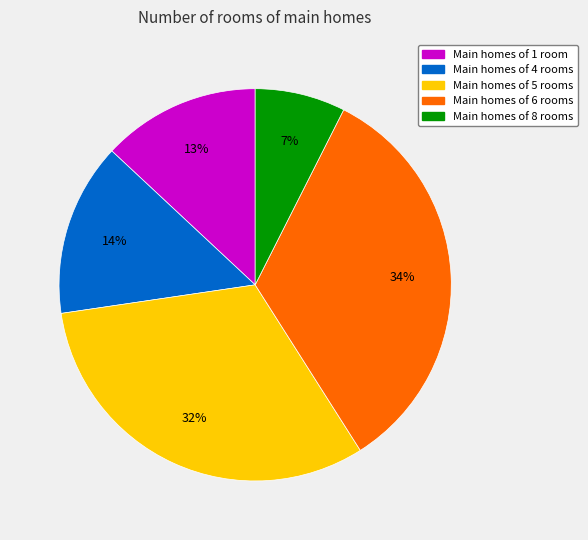

Is there a majority slice in this chart?

No